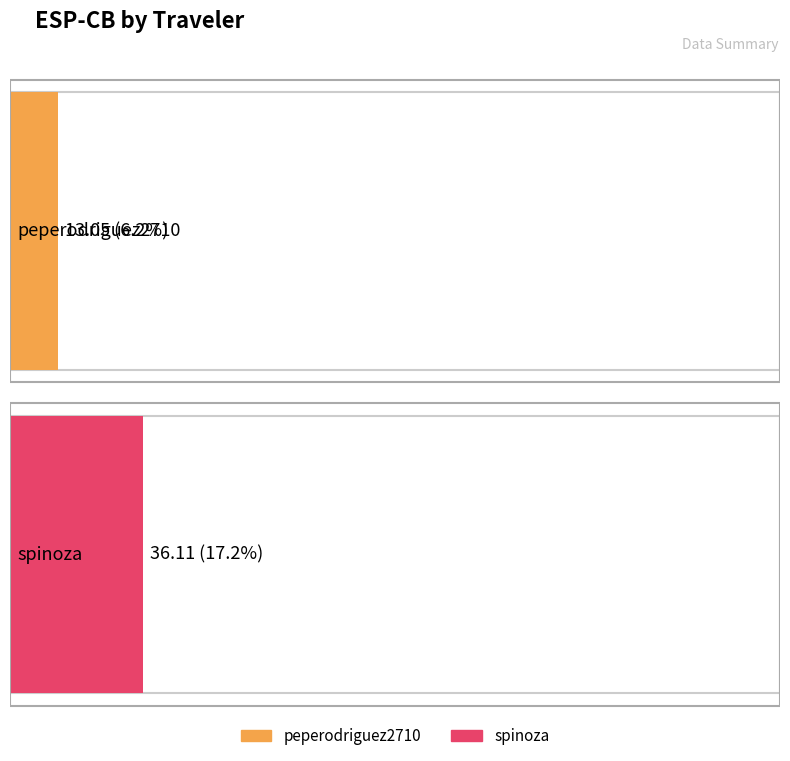

Rank the categories by value from highest to lowest.

spinoza, peperodriguez2710